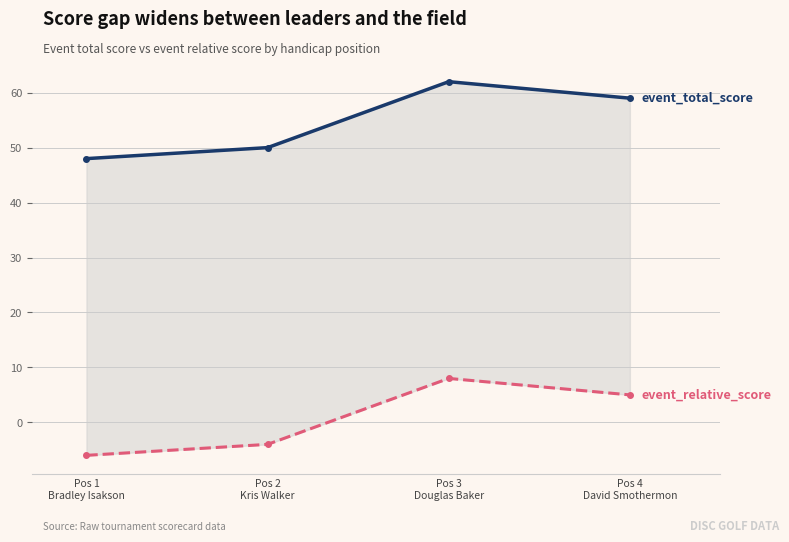

Which series changed the most between Pos 1
Bradley Isakson and Pos 2
Kris Walker?

event_total_score